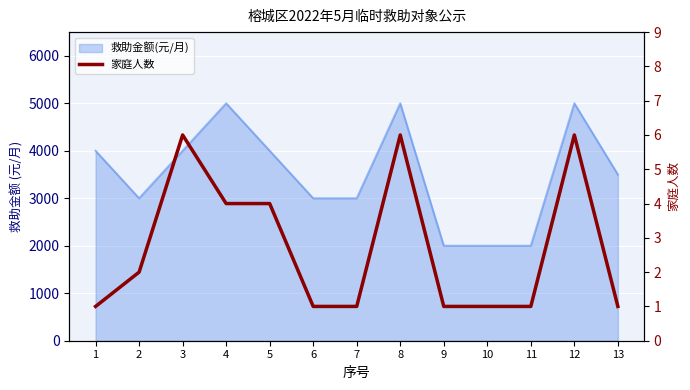

Read the value at 3.

6